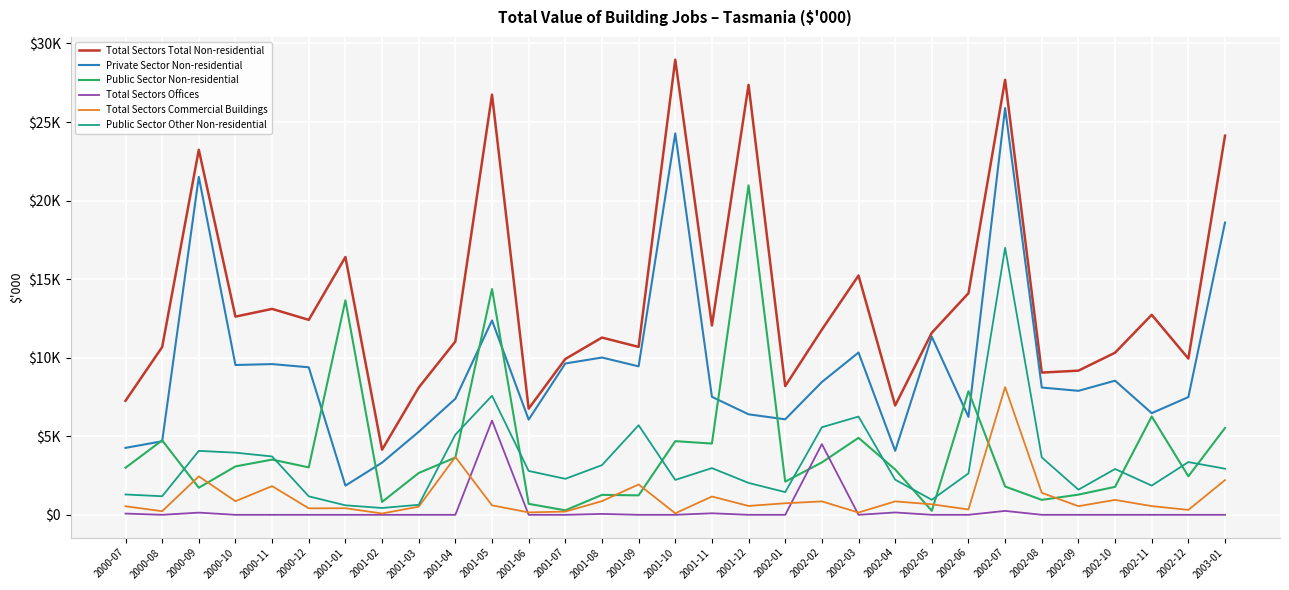

Which series has the largest range (max minus min)?

Total Sectors Total Non-residential